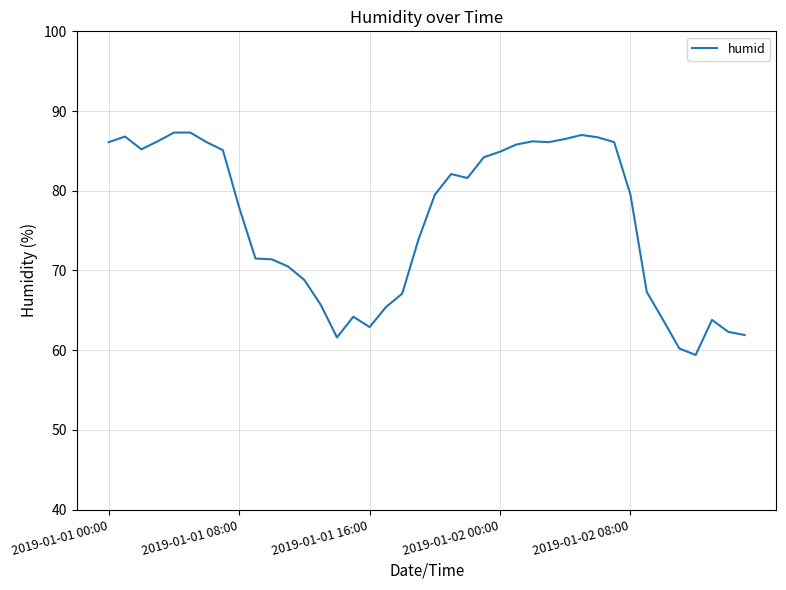

What is the difference between the maximum and minimum values?

27.9